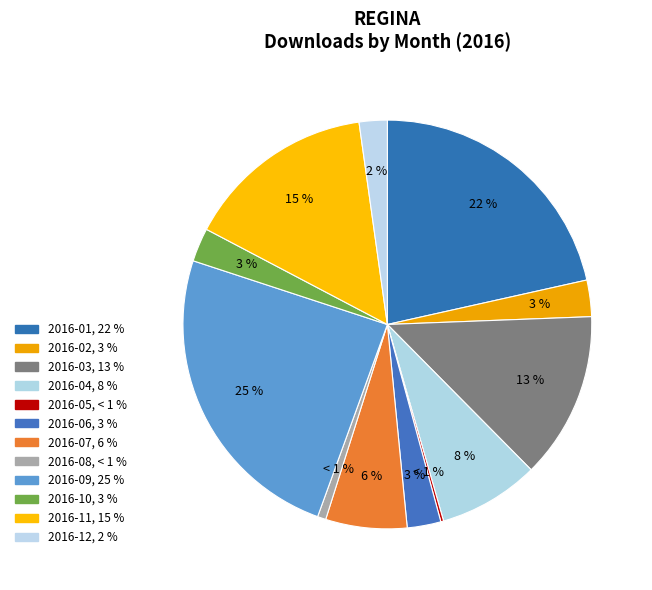

How much of the chart is everything except 2016-04?

92.0%